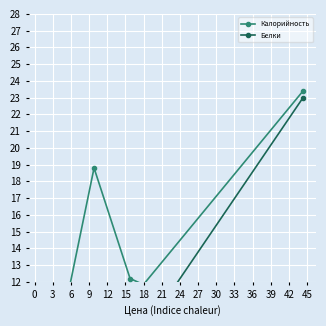

Is the value of Калорийность at 15 greater than the value of Белки at 0?

Yes